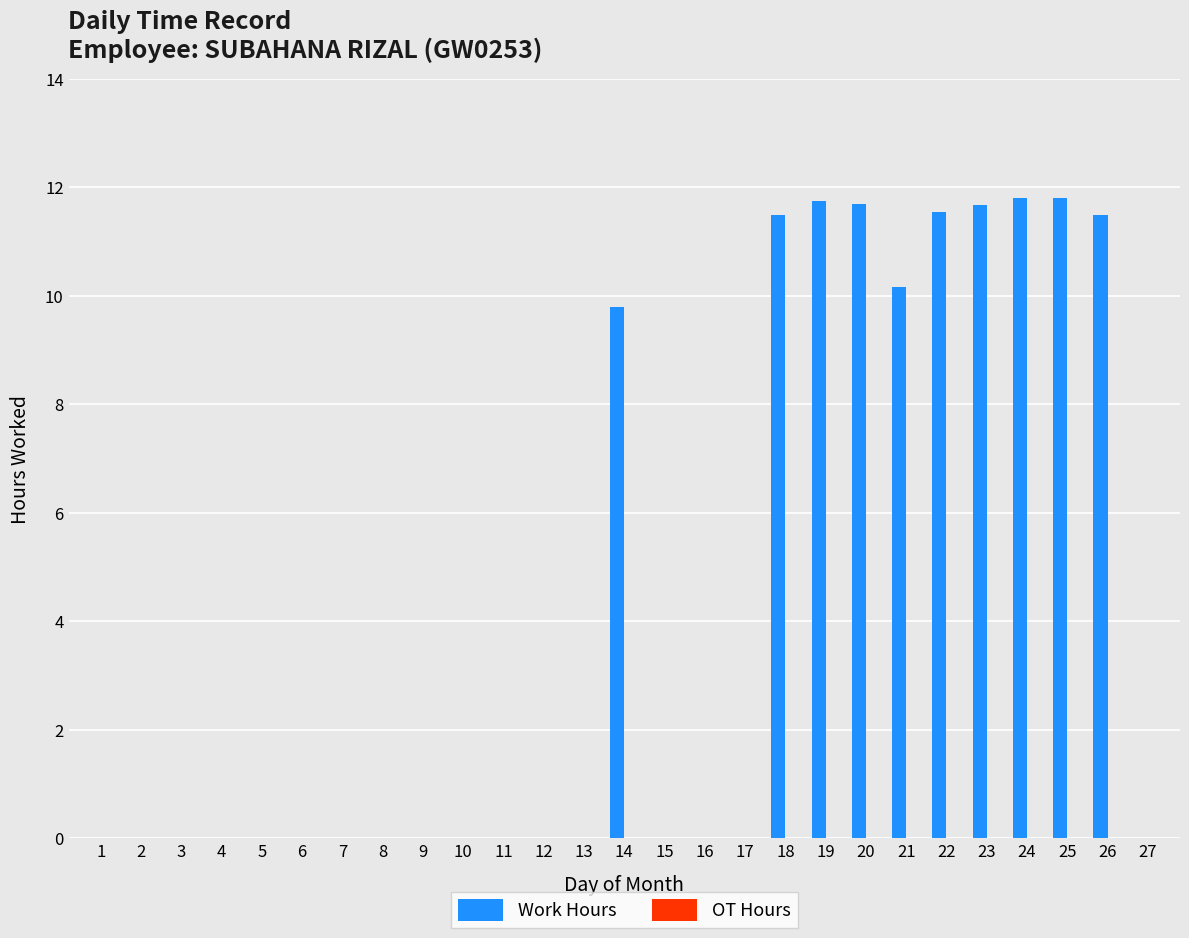

What is the sum of all values?

113.2